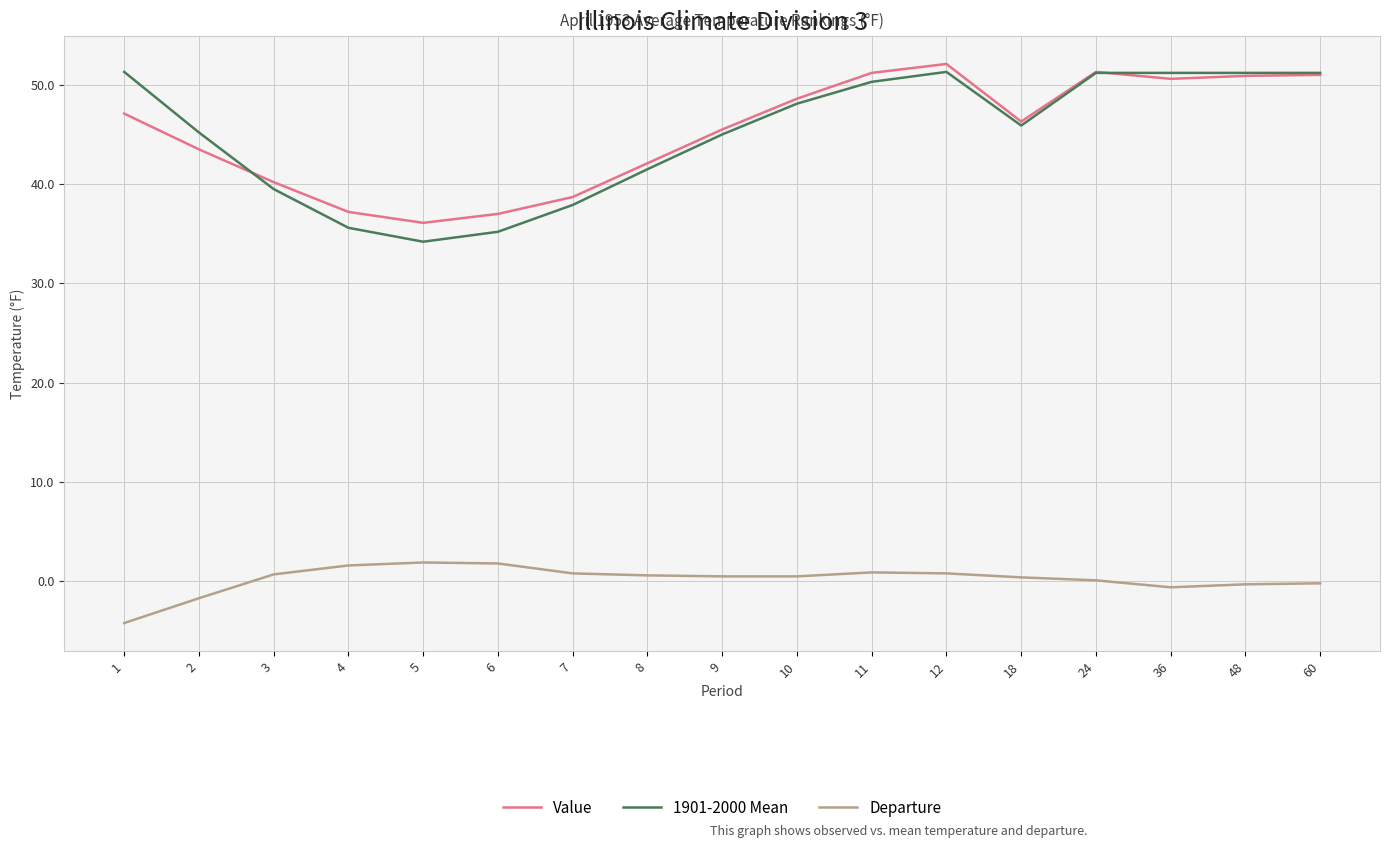

What is the highest value of the Departure series?

1.9